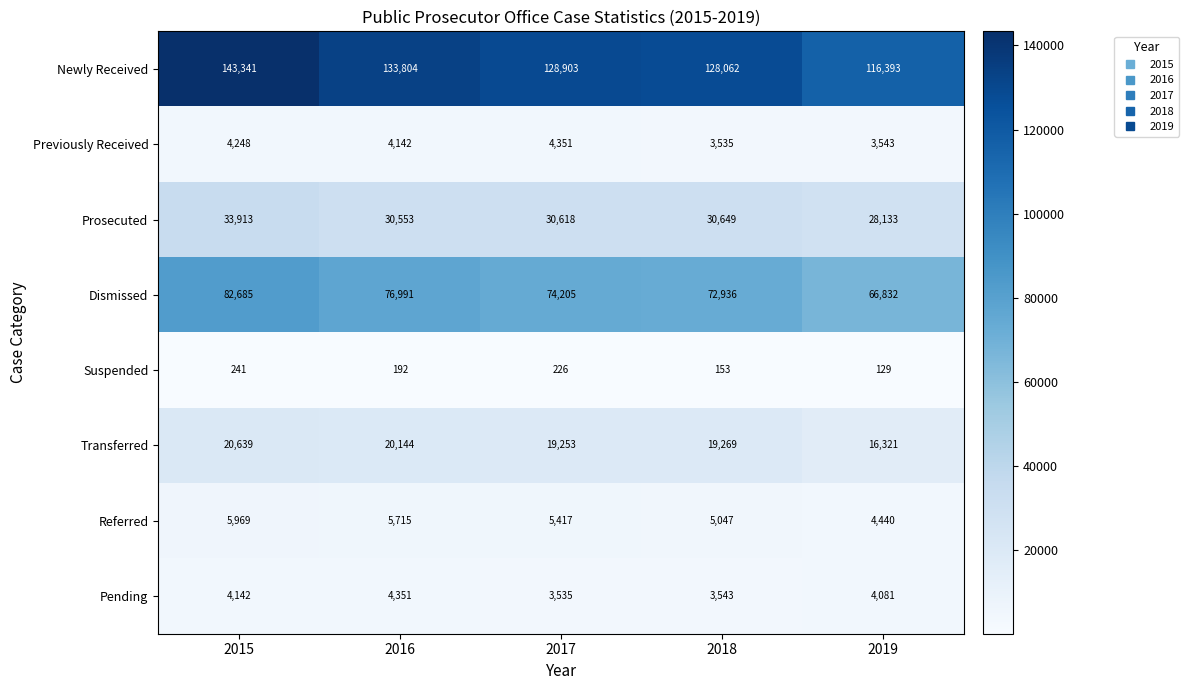

Which series has the widest spread of values?

Newly Received